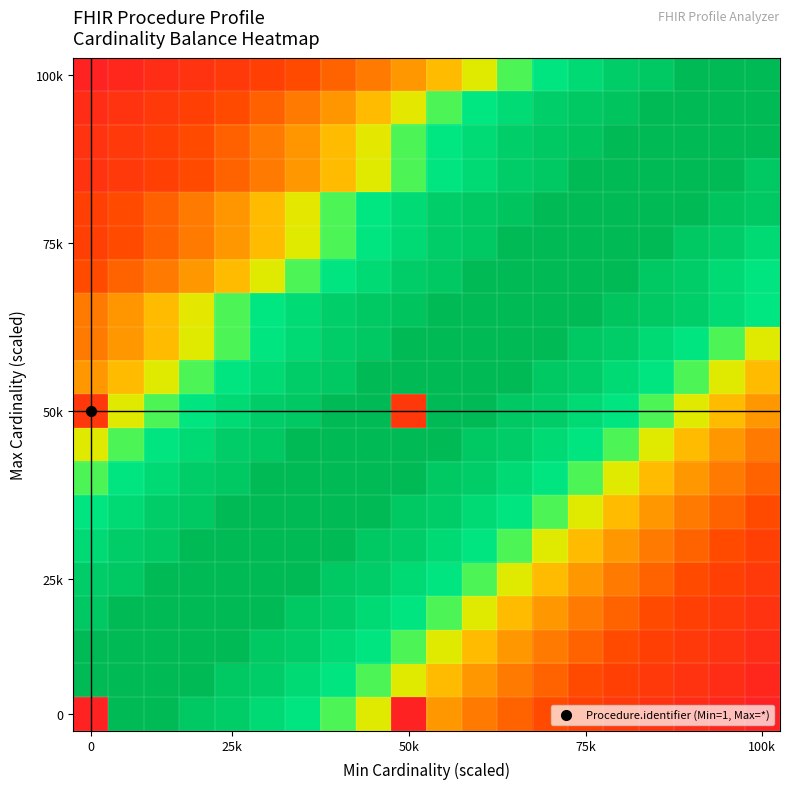

Count the number of data series in this chart.

20